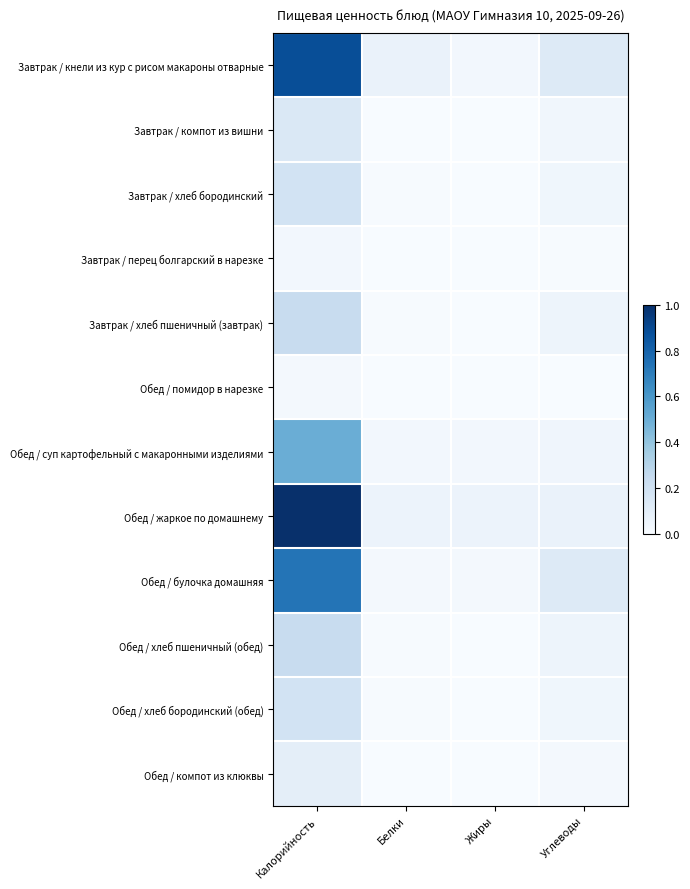

Which has a higher value, Жиры or Калорийность?

Калорийность